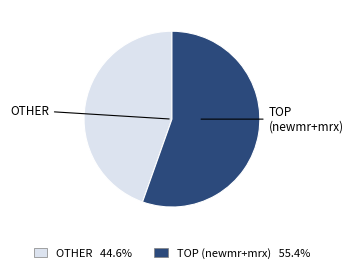

Does any single category account for the majority?

Yes